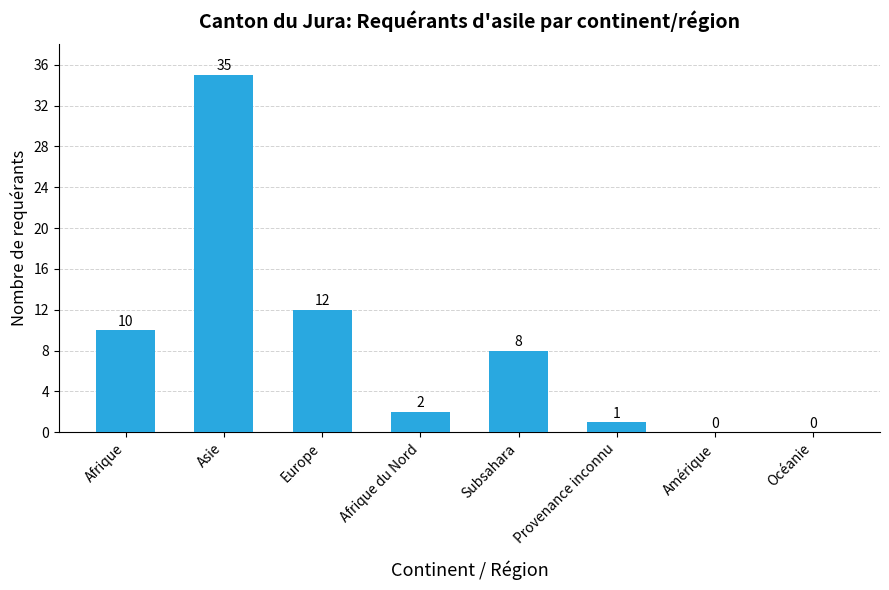

What is the ratio of the value at Afrique to the value at Afrique du Nord?

5.0